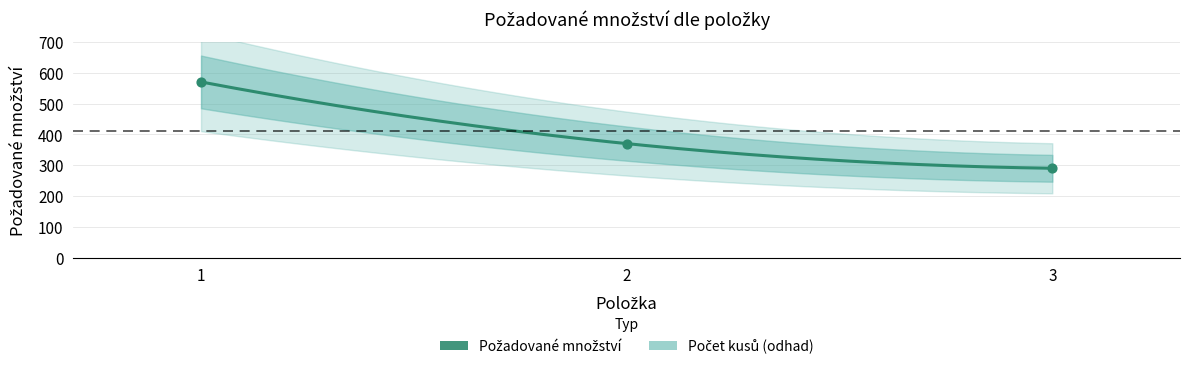

What is the change in value from 1 to 2?

-200